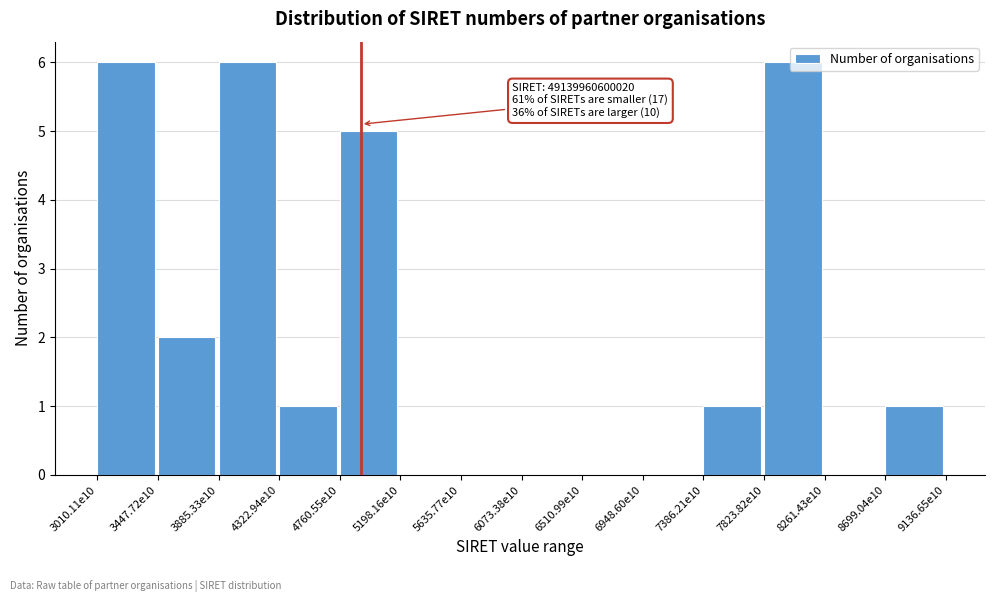

The value at 7386.21e10 is 1. True or false?

True